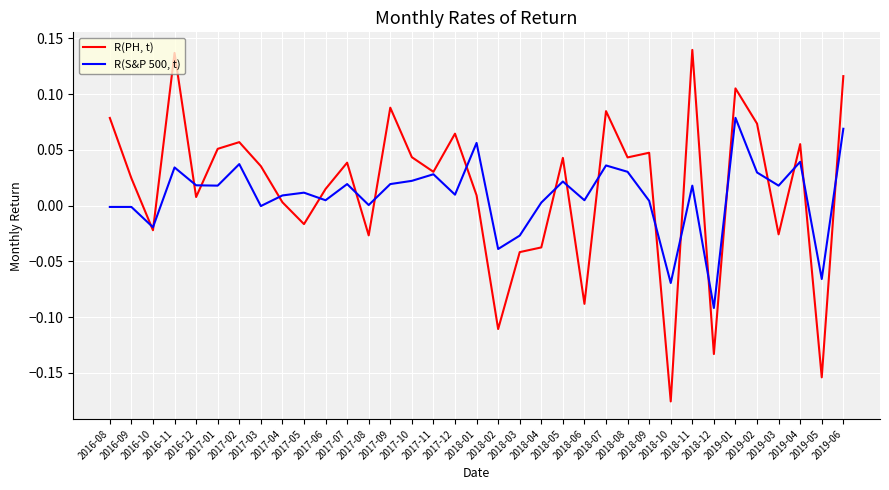

How many lines are shown in the chart?

2